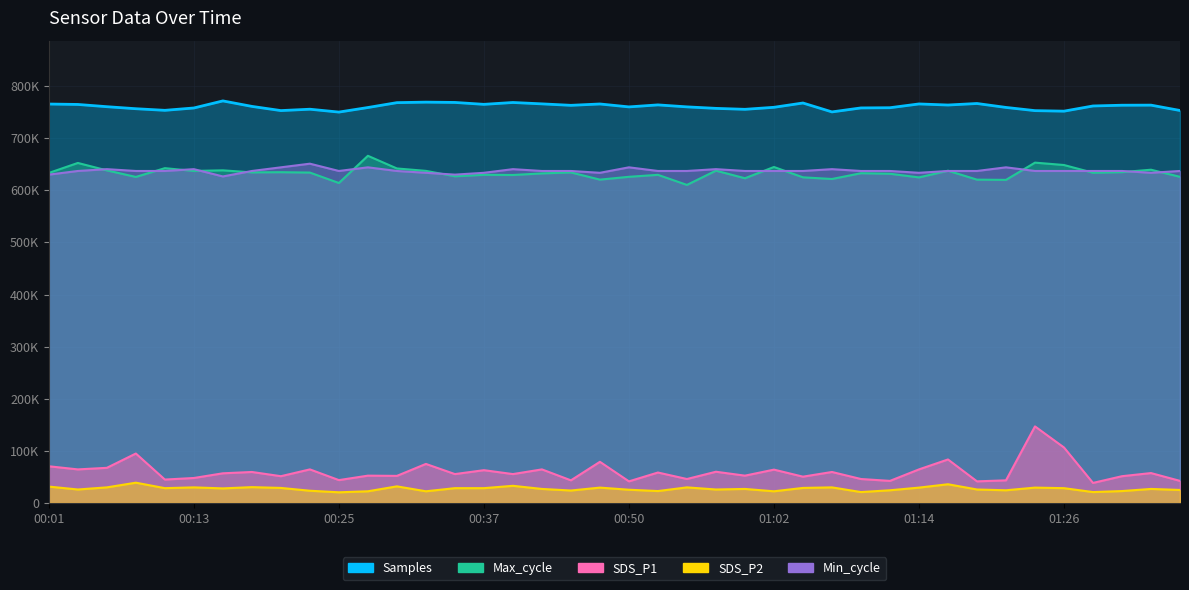

What is the value of the Max_cycle point at the 30th from the left?

631696.0